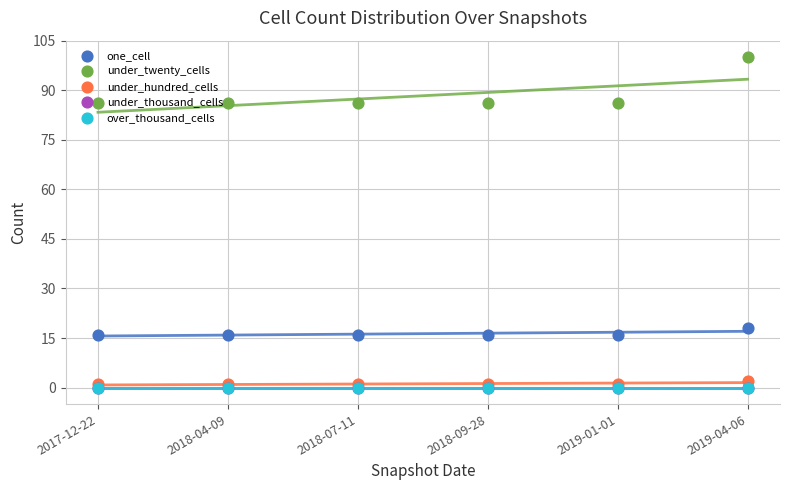

Which series has the largest total across all categories?

under_twenty_cells